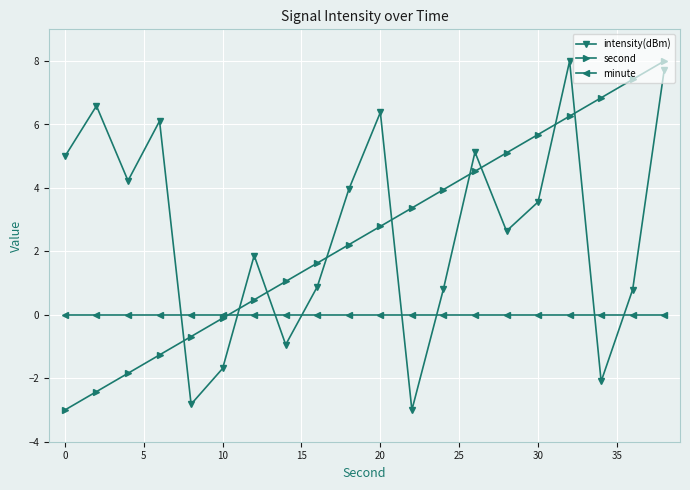

What is the minimum value shown in the chart?

-3.0